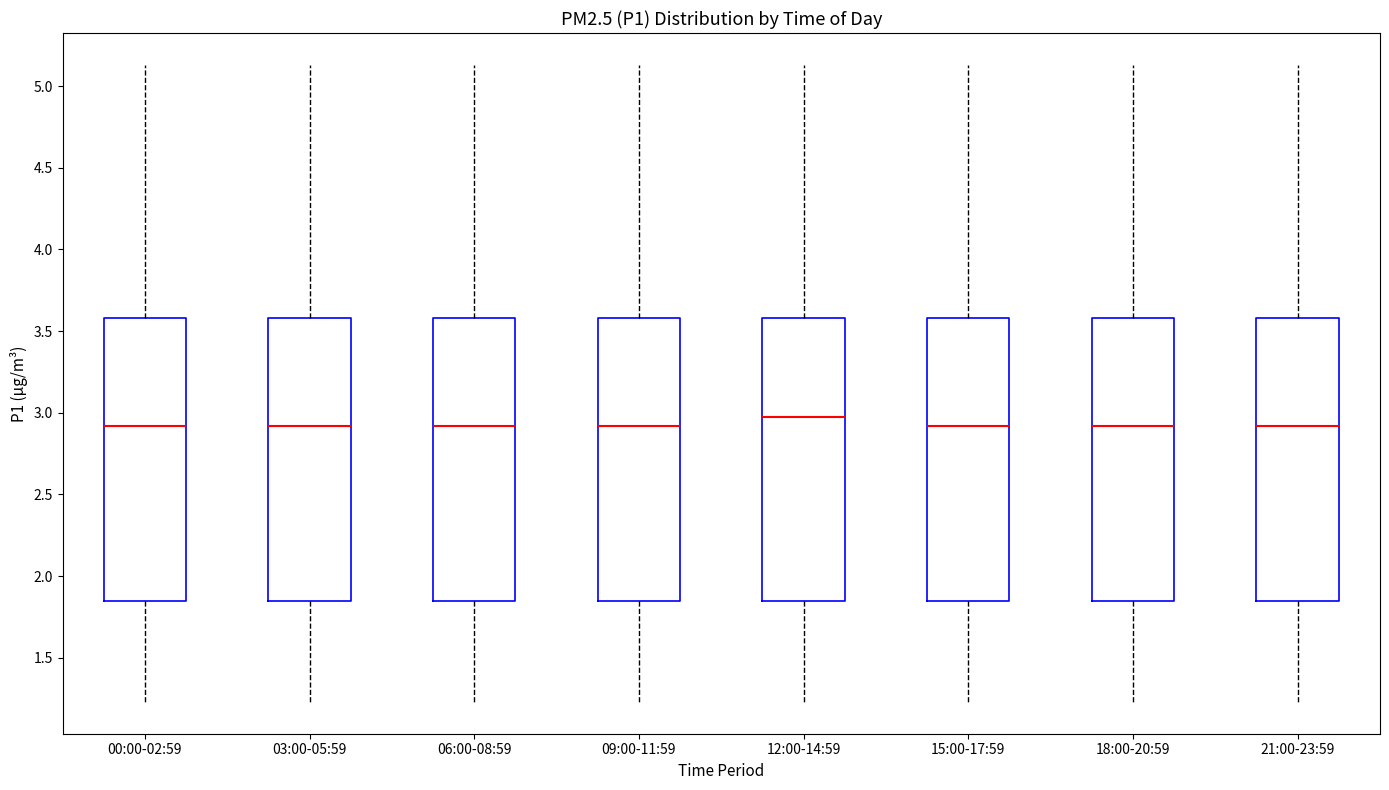

Reading left to right, transcribe this box plot: for each box, give where its median line is, the range the box spans, and where its two whiskers end, as read against the y-axis. The values are not printed on the chart, so give them approximately, as read against the axis.

00:00-02:59: median 2.90, box 1.85 to 3.60, whiskers 1.25 to 5.15
03:00-05:59: median 2.90, box 1.85 to 3.60, whiskers 1.25 to 5.15
06:00-08:59: median 2.90, box 1.85 to 3.60, whiskers 1.25 to 5.15
09:00-11:59: median 2.90, box 1.85 to 3.60, whiskers 1.25 to 5.15
12:00-14:59: median 3.00, box 1.85 to 3.60, whiskers 1.25 to 5.15
15:00-17:59: median 2.90, box 1.85 to 3.60, whiskers 1.25 to 5.15
18:00-20:59: median 2.90, box 1.85 to 3.60, whiskers 1.25 to 5.15
21:00-23:59: median 2.90, box 1.85 to 3.60, whiskers 1.25 to 5.15